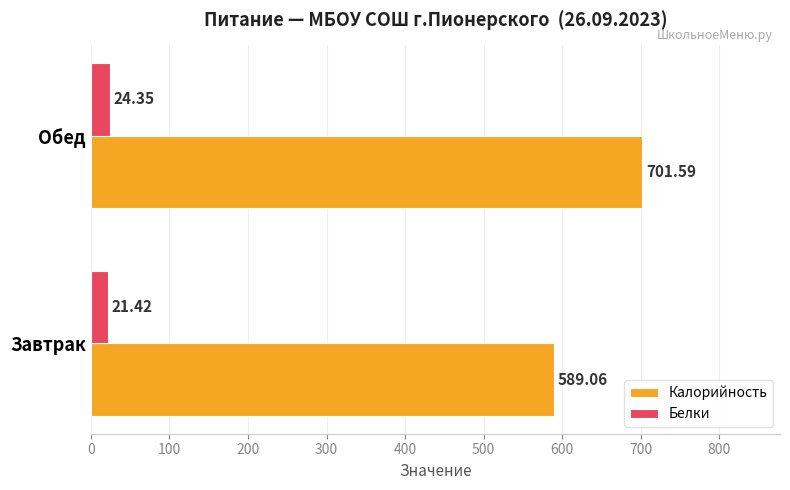

Between Завтрак and Обед, which series saw the biggest shift?

Калорийность